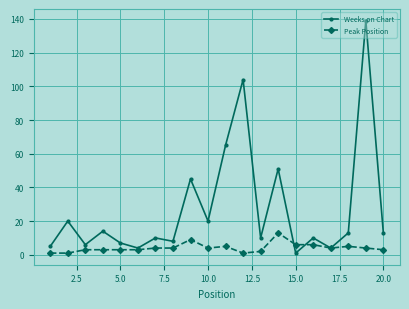

Which series has the widest spread of values?

Weeks on Chart